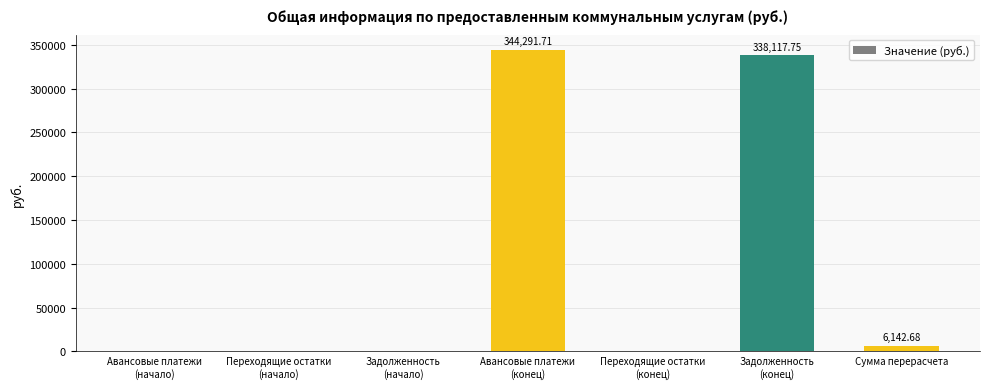

The chart shows a value of 0.0 at Переходящие остатки
(начало). True or false?

True